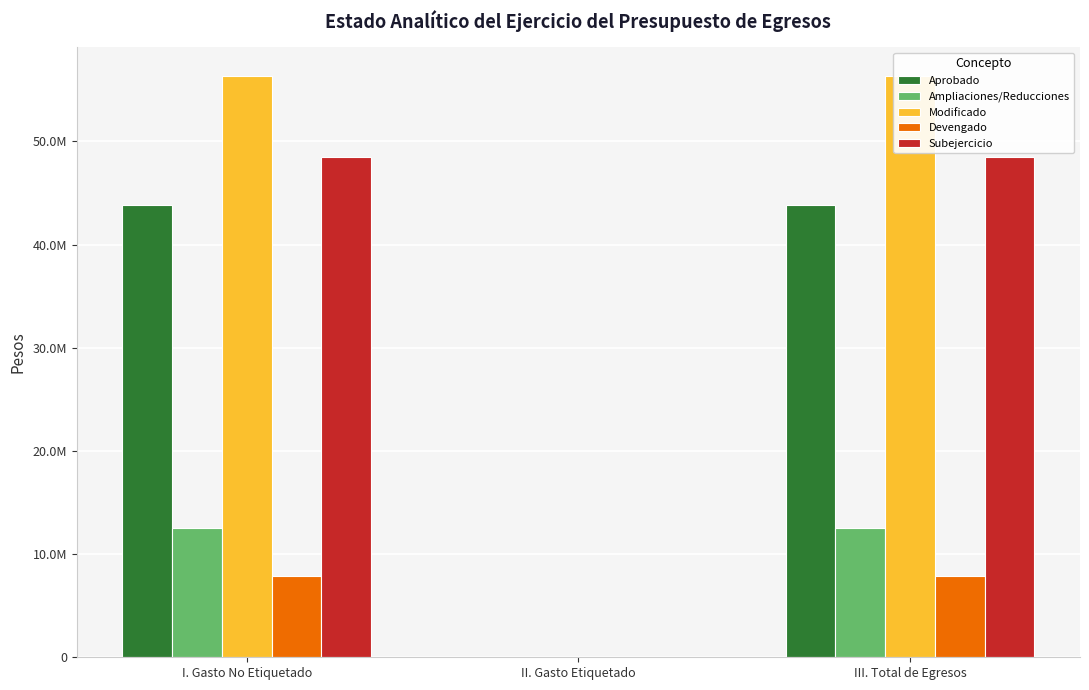

Rank the series at III. Total de Egresos from lowest to highest value.

Devengado, Ampliaciones/Reducciones, Aprobado, Subejercicio, Modificado